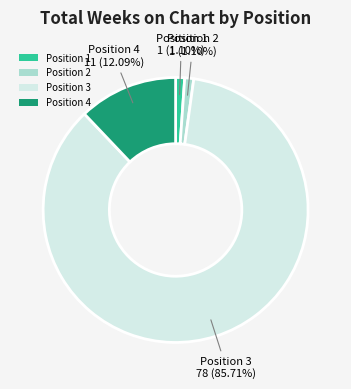

What percentage is NOT represented by Position 4?

87.9%